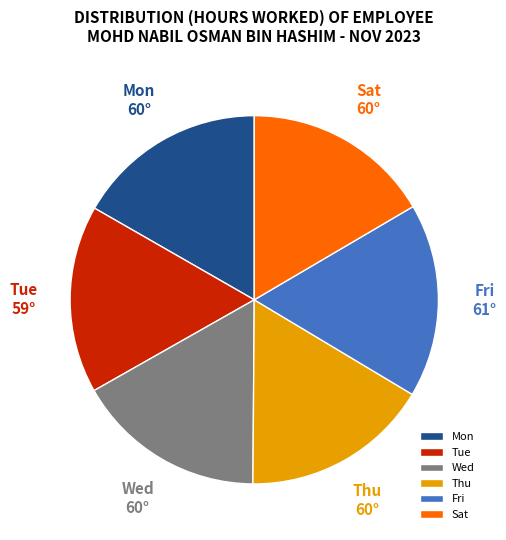

Which has a higher value, Fri or Thu?

Fri